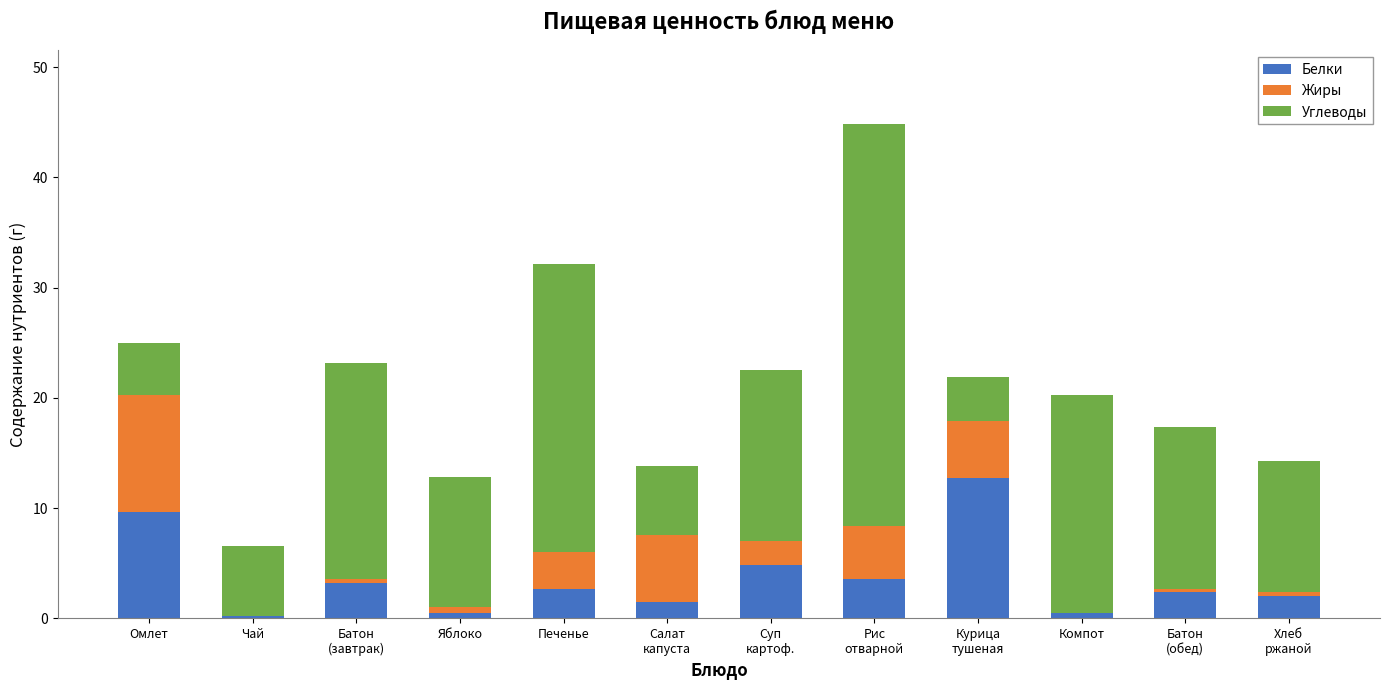

True or false: Белки has a value of 9.6 at Омлет.

True